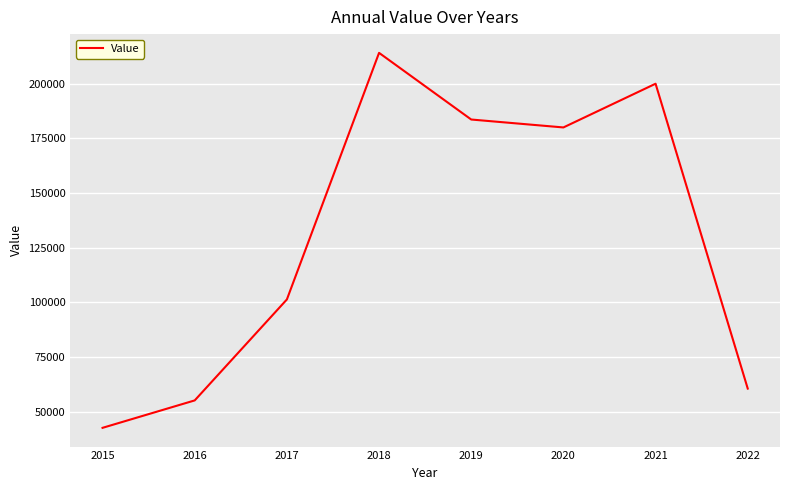

Approximately how many times larger is the value at 2015 compared to 2020?

0.2